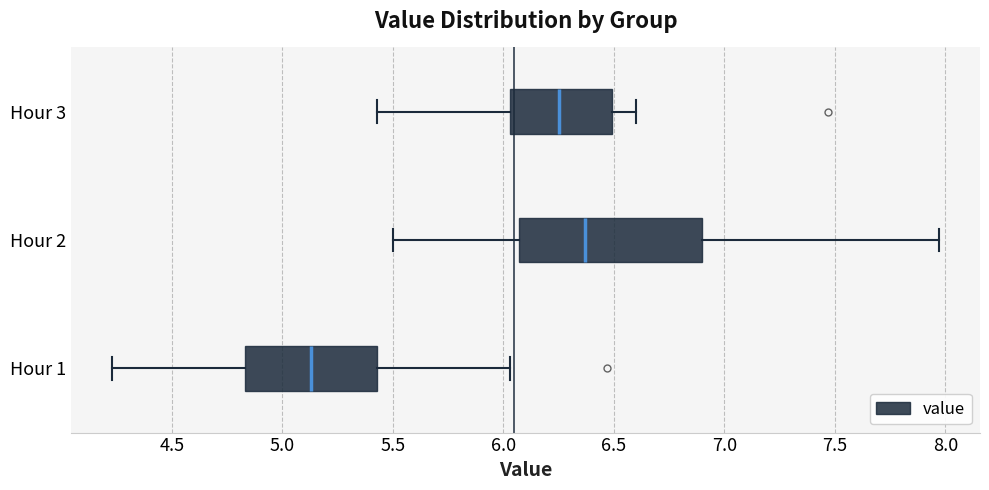

Comparing the boxes themselves (not the whiskers), which one is the widest?

Hour 2